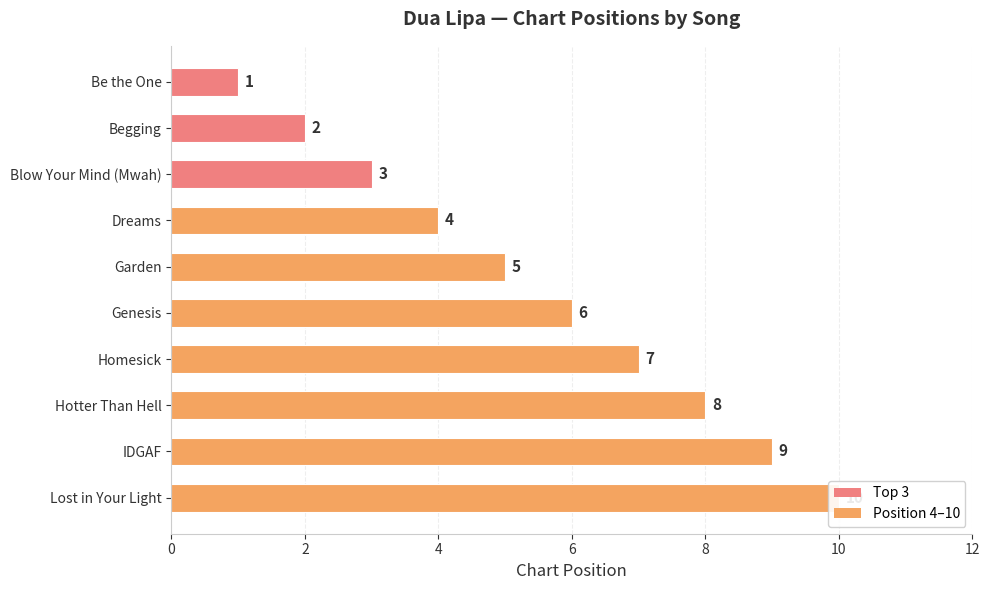

Are the bars grouped side by side (vs. stacked)?

No